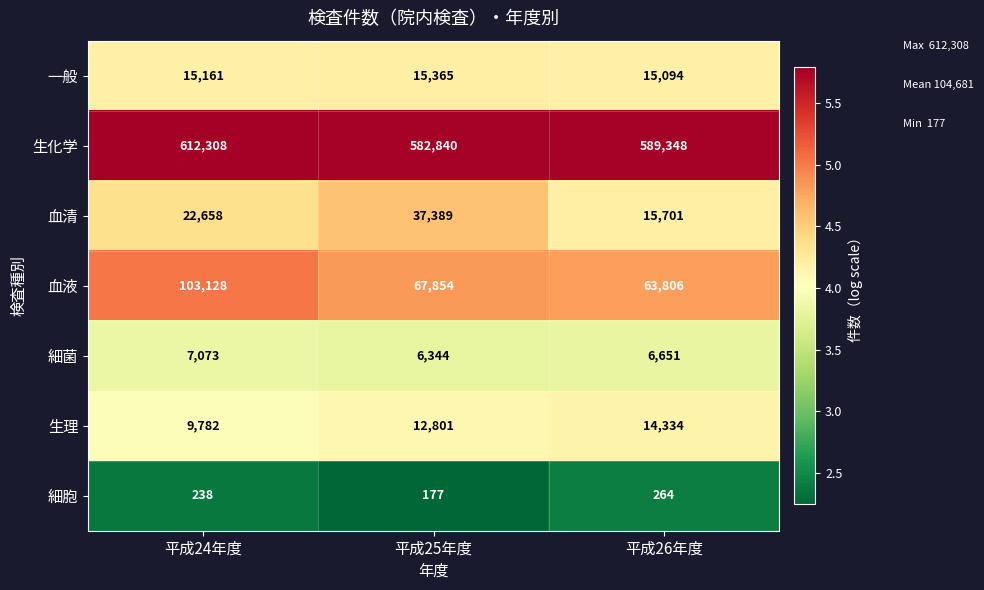

How many series are shown in this chart?

7